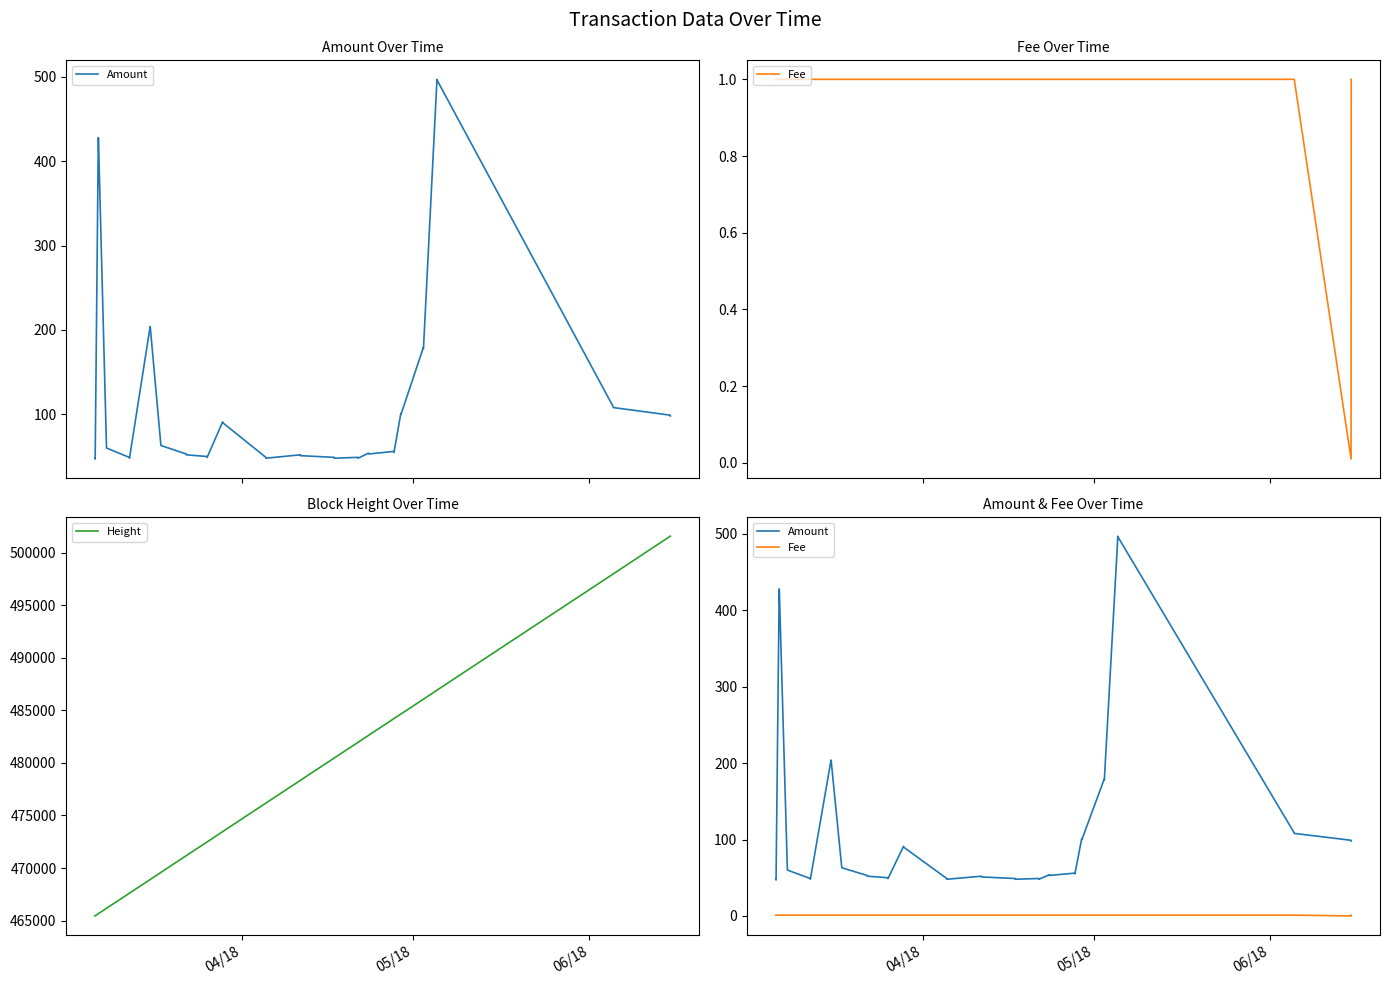

At how many categories does at least one series exceed 427578?

40